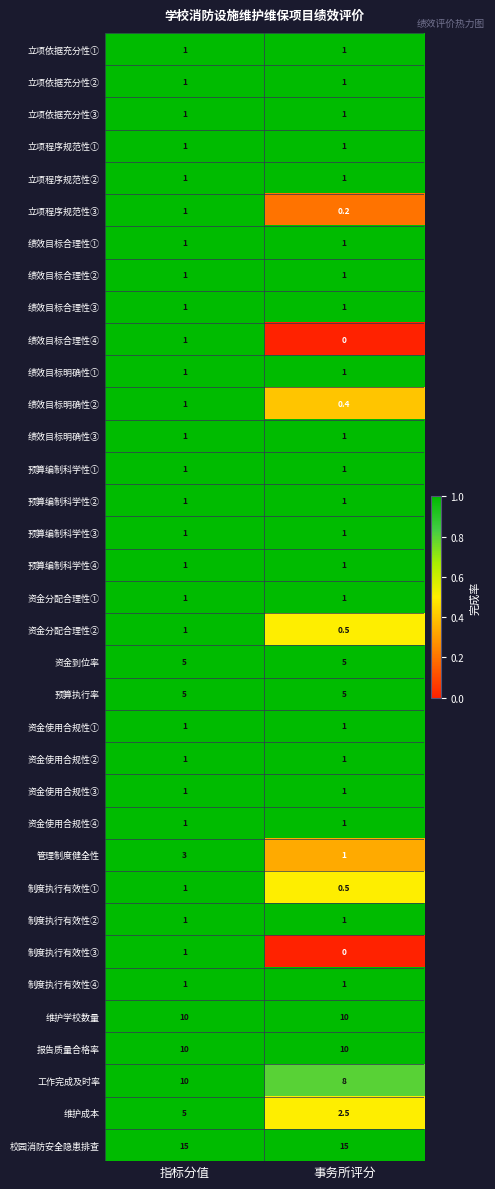

List the labels in order of 制度执行有效性③ value, smallest first.

事务所评分, 指标分值